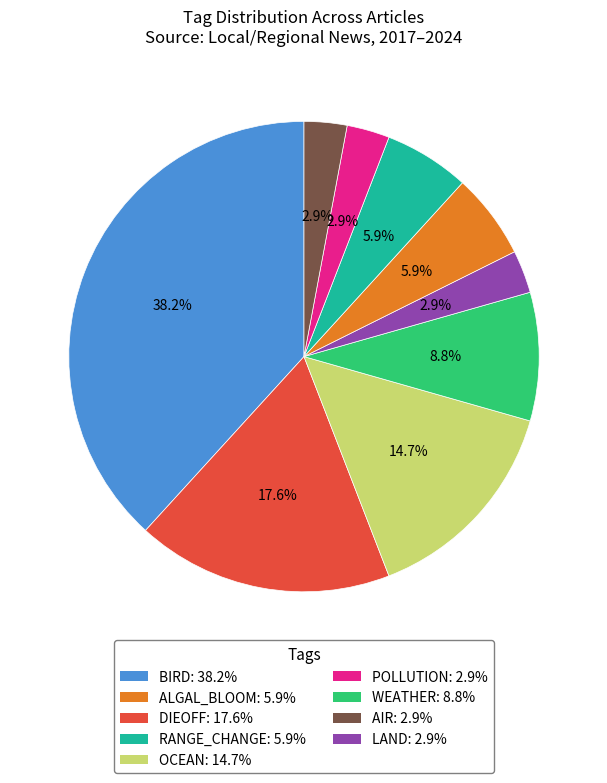

Count the number of slices in the pie.

9